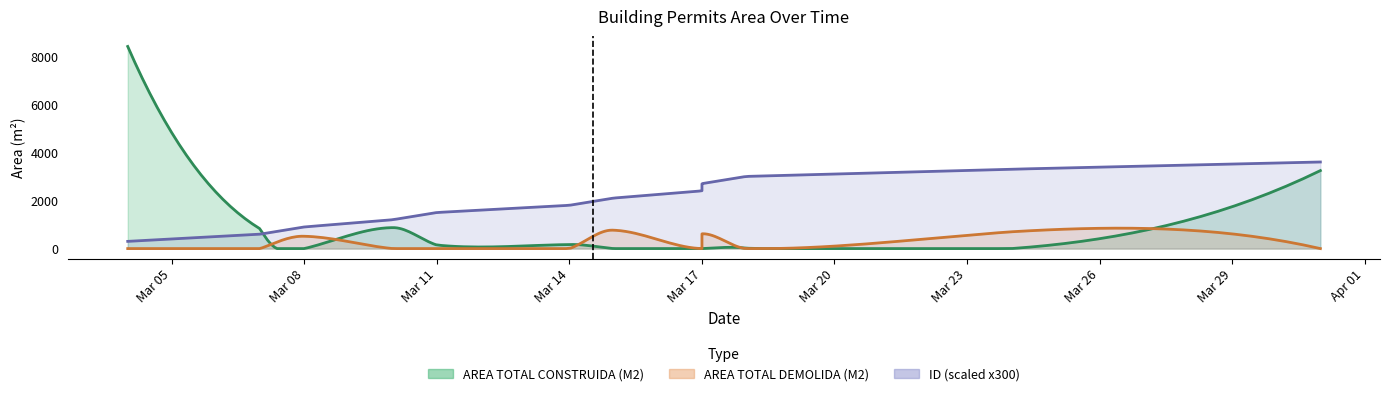

Is the value of AREA TOTAL CONSTRUIDA (M2) at 2022-03-15 greater than the value of ID at 2022-03-14?

No